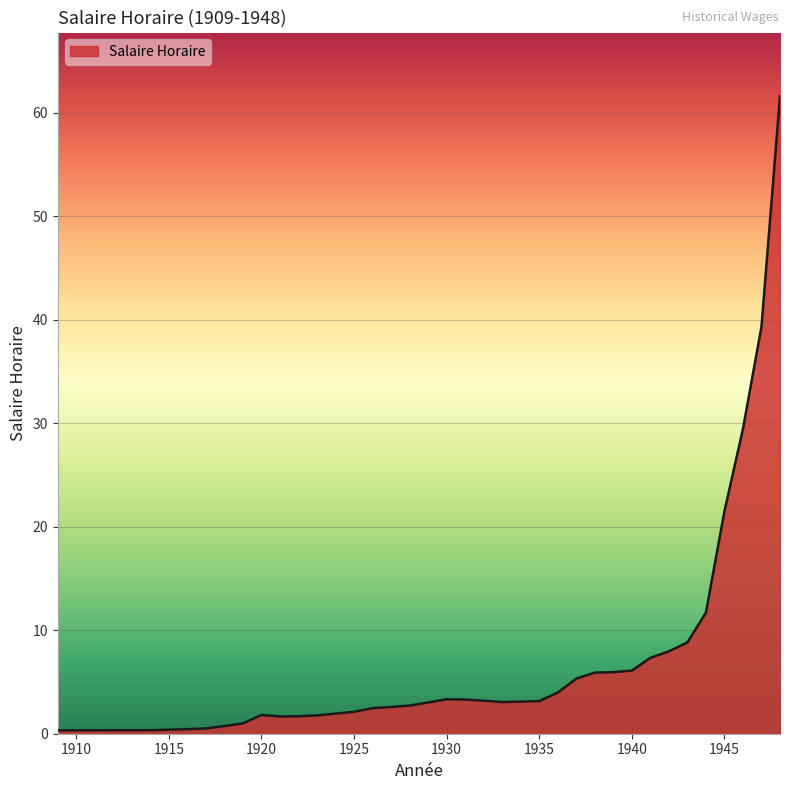

What is the greatest value displayed?

61.6